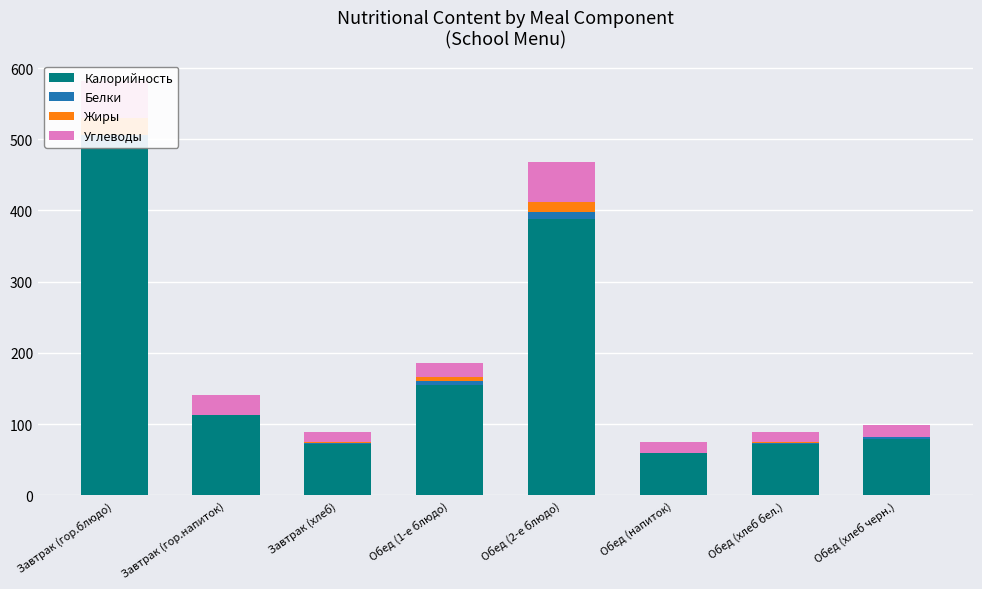

How many data points in Калорийность are less than 113?

4